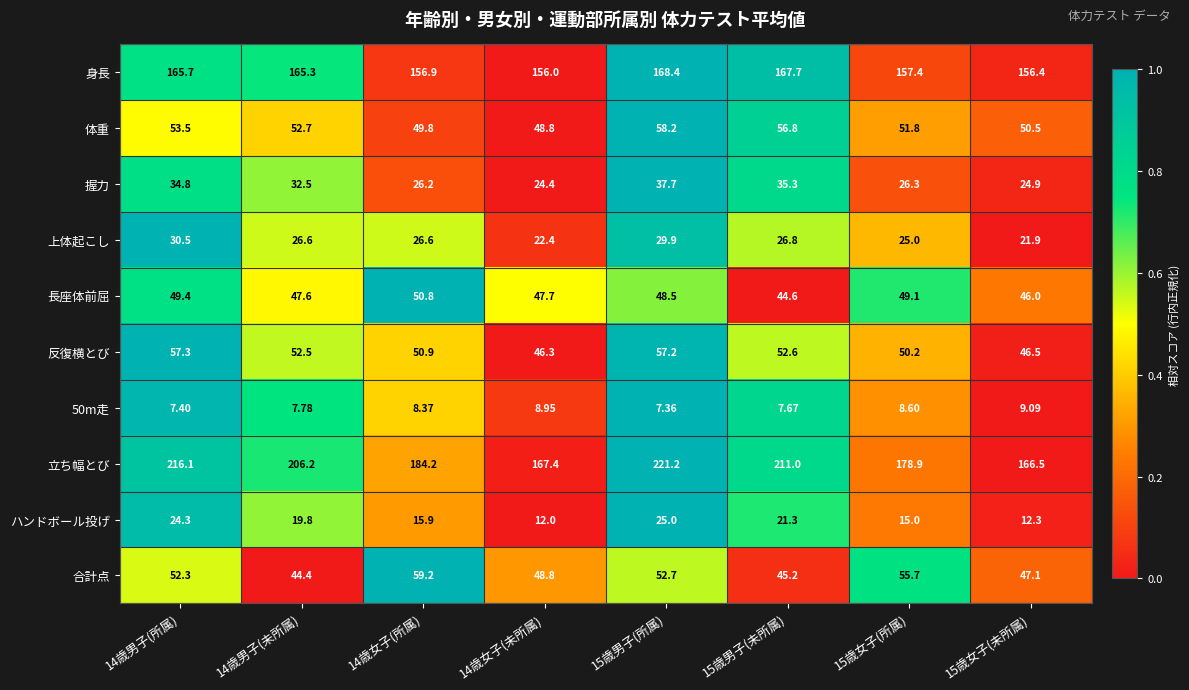

Which series has the largest range (max minus min)?

立ち幅とび